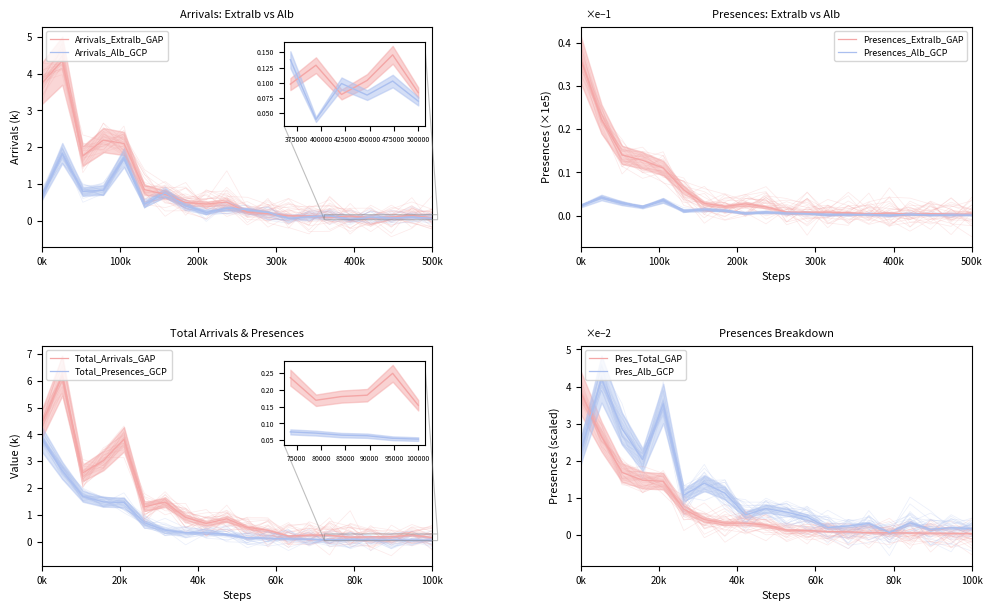

True or false: Pres_Alb has a value of 0.7 at SVIZZERA.

False